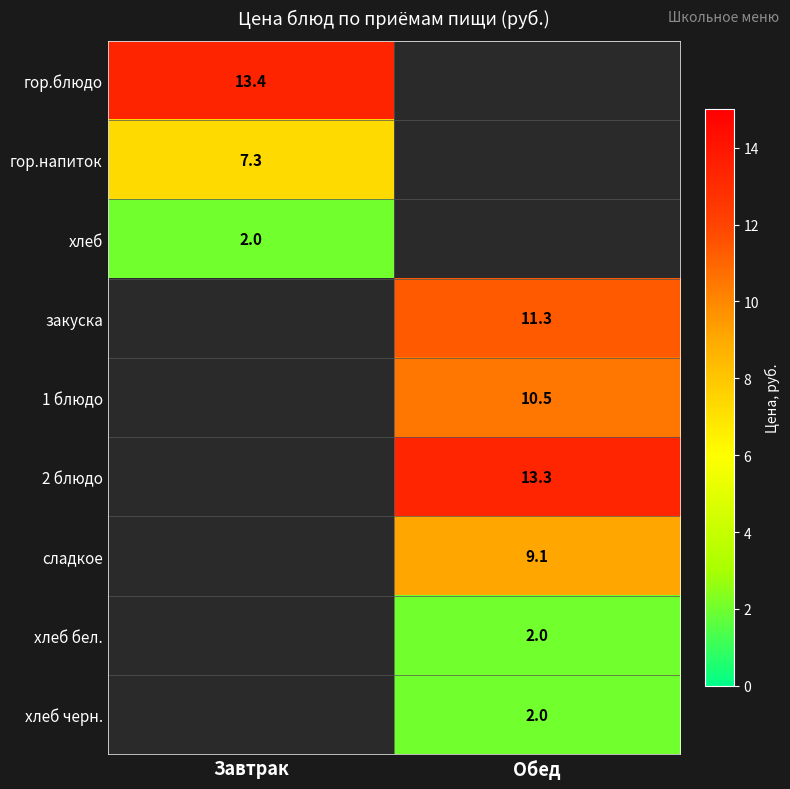

The value of закуска at Обед is 17.9. True or false?

False